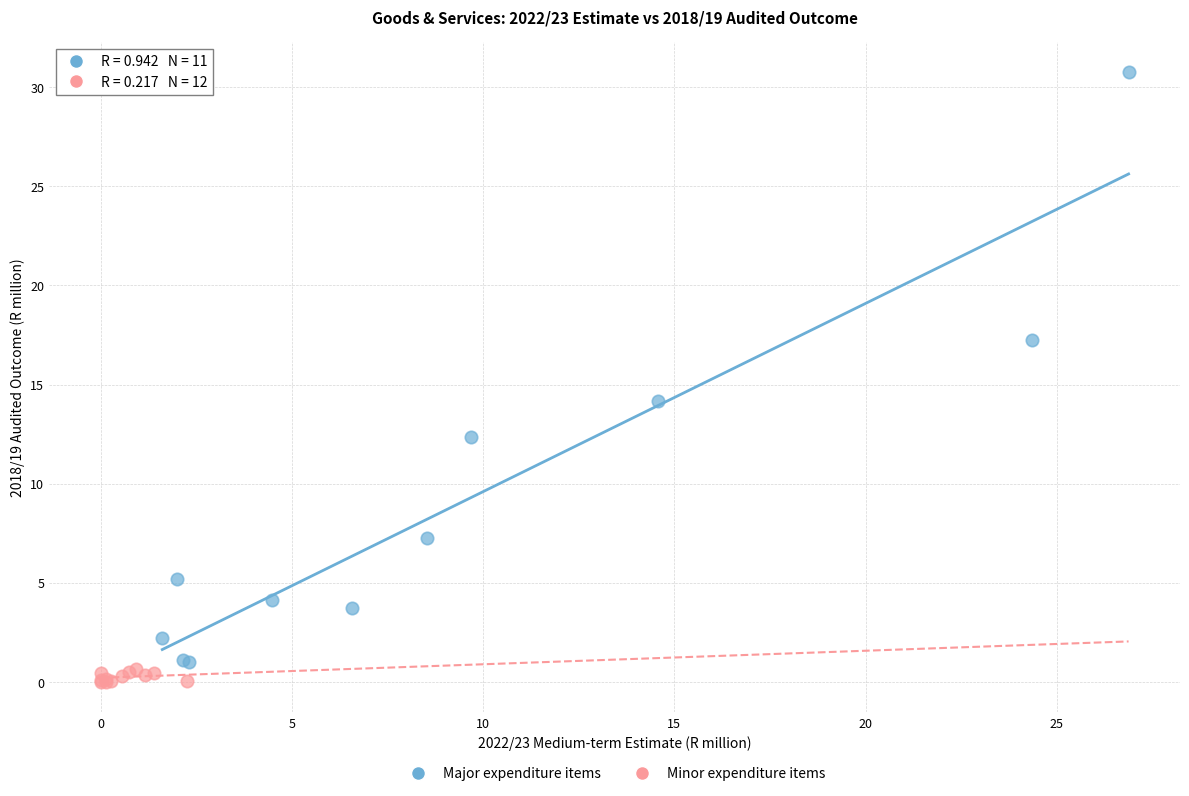

Which series reaches the minimum Y coordinate?

Minor expenditure items